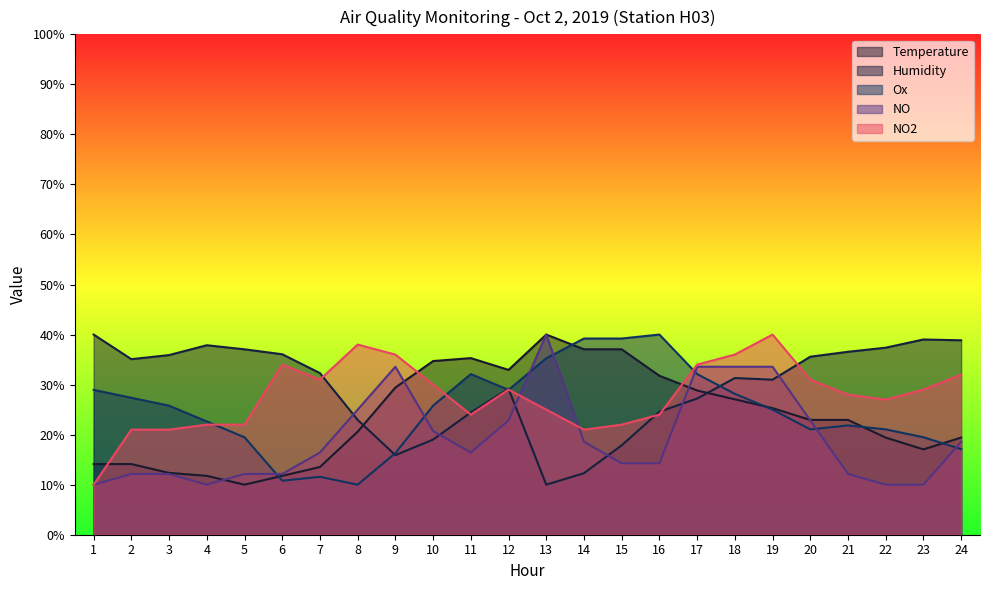

What is the spread (max minus min) of values at 5?

27.0